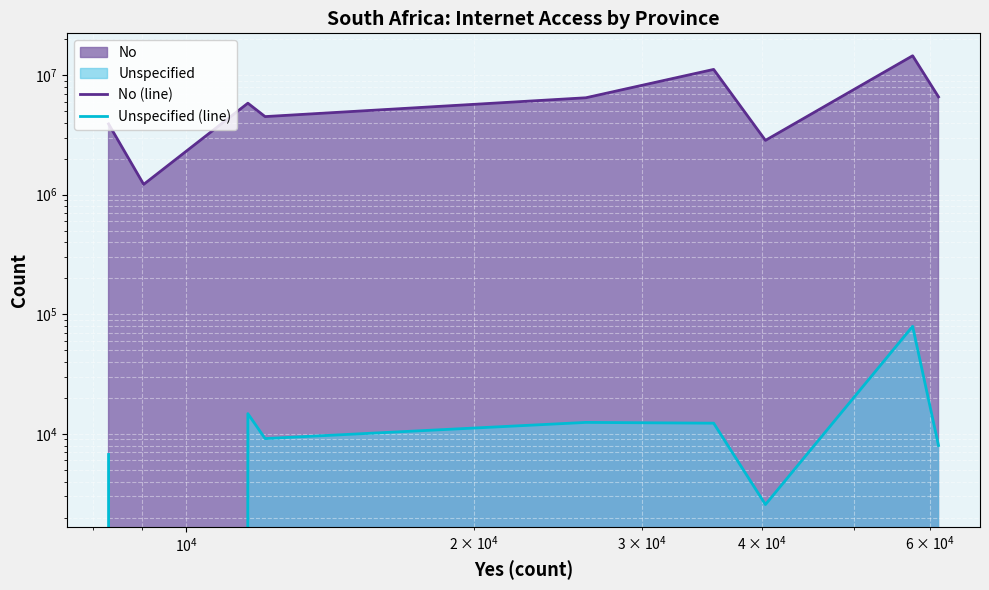

What is the maximum value shown in the chart?

14523849